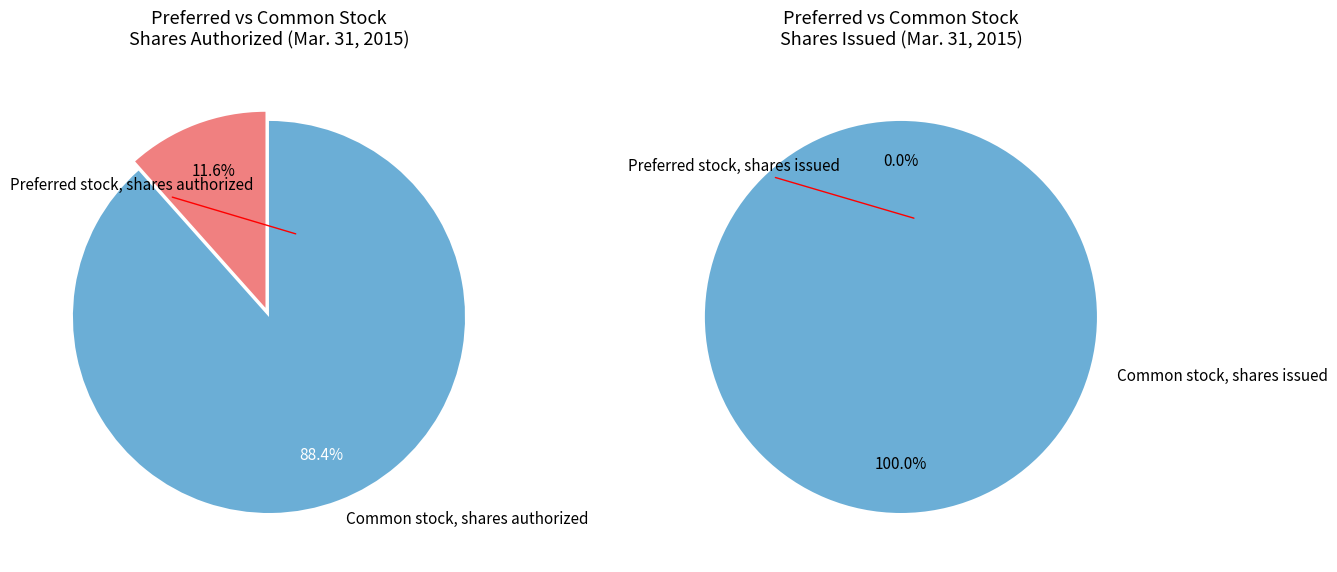

To the nearest percent, what percentage of the pie is Common stock, shares authorized?

88%